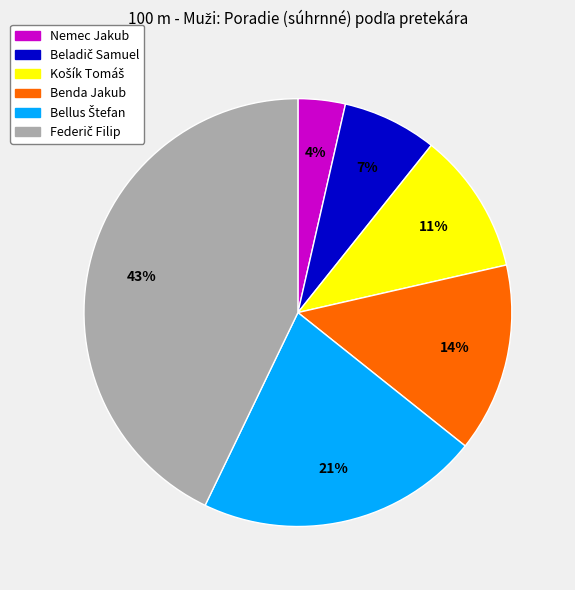

Does any single category account for the majority?

No